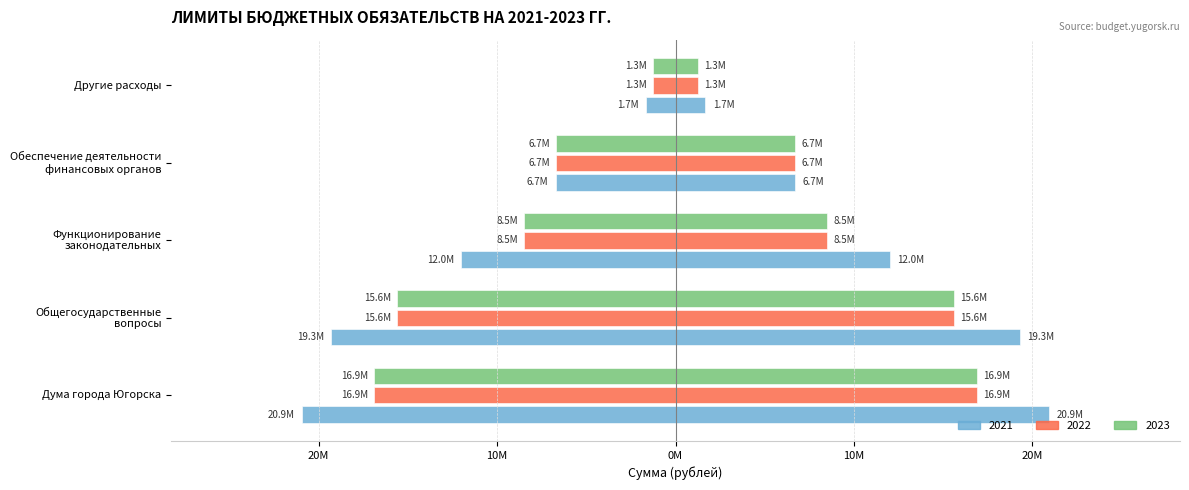

Between Дума города Югорска and Общегосударственные
вопросы, which series saw the biggest shift?

2021